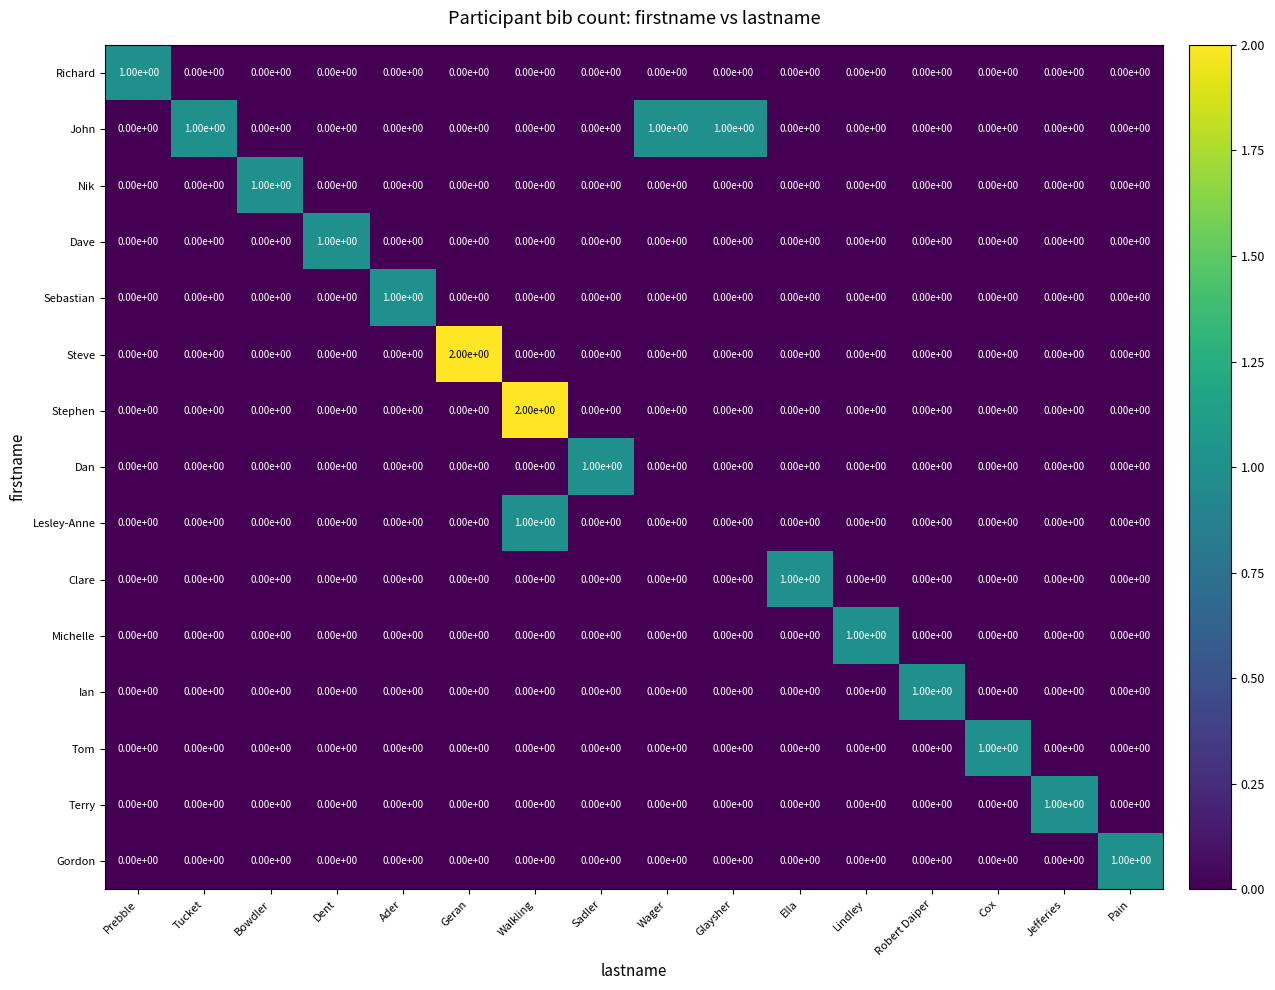

At which category is the sum across all series the highest?

Walkling